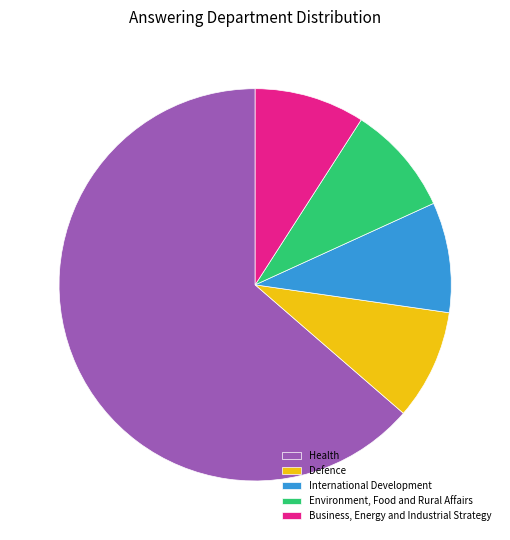

Is it true that Business, Energy and Industrial Strategy is 9% of the pie?

True